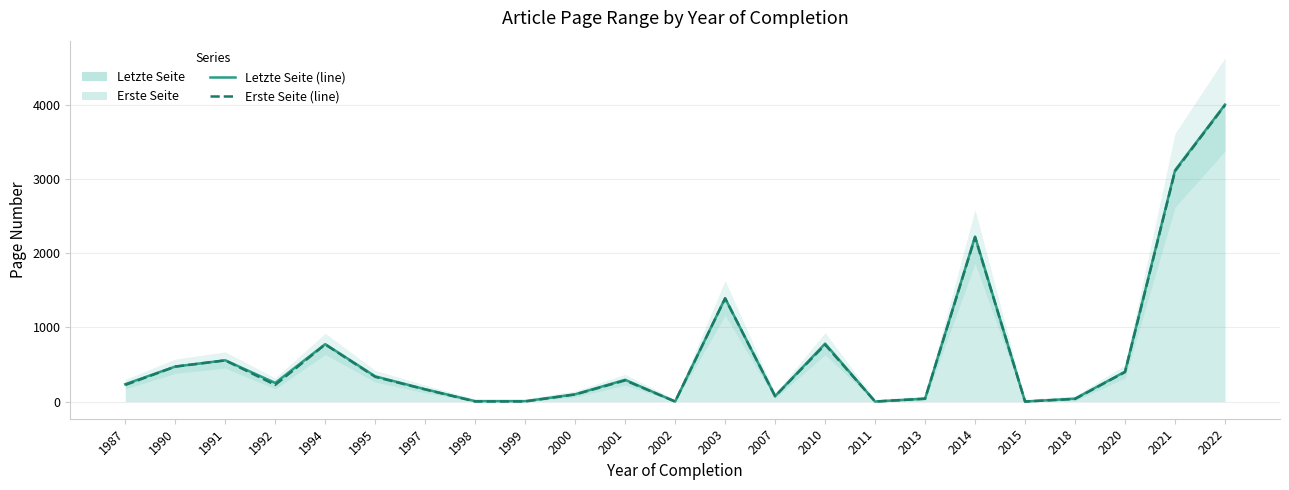

True or false: Erste Seite (line) and Letzte Seite (line) cross at least once.

False